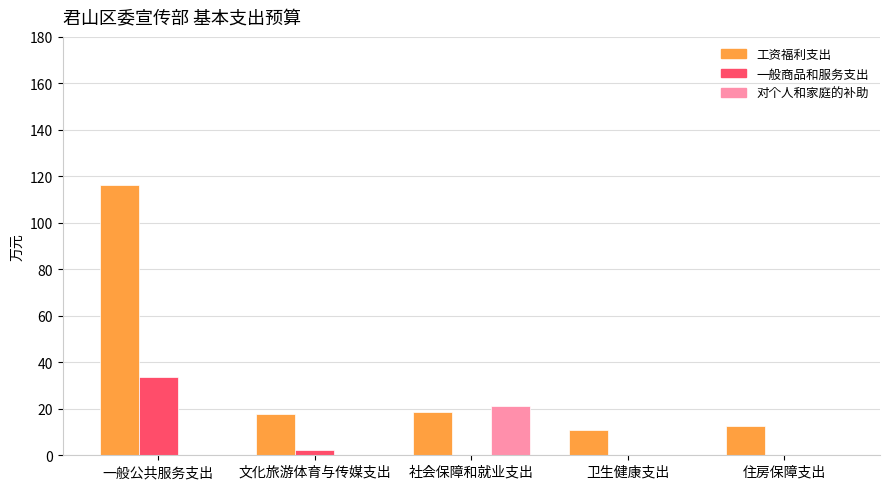

At which category does the chart reach its peak across all series?

一般公共服务支出